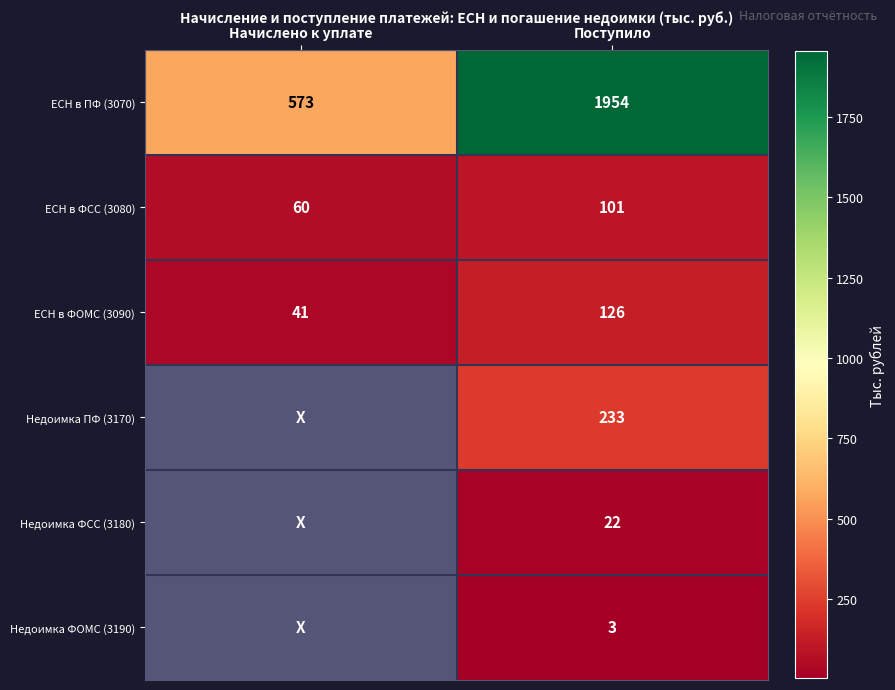

Rank the series at Поступило from highest to lowest value.

ЕСН в ПФ (3070), Недоимка ПФ (3170), ЕСН в ФОМС (3090), ЕСН в ФСС (3080), Недоимка ФСС (3180), Недоимка ФОМС (3190)